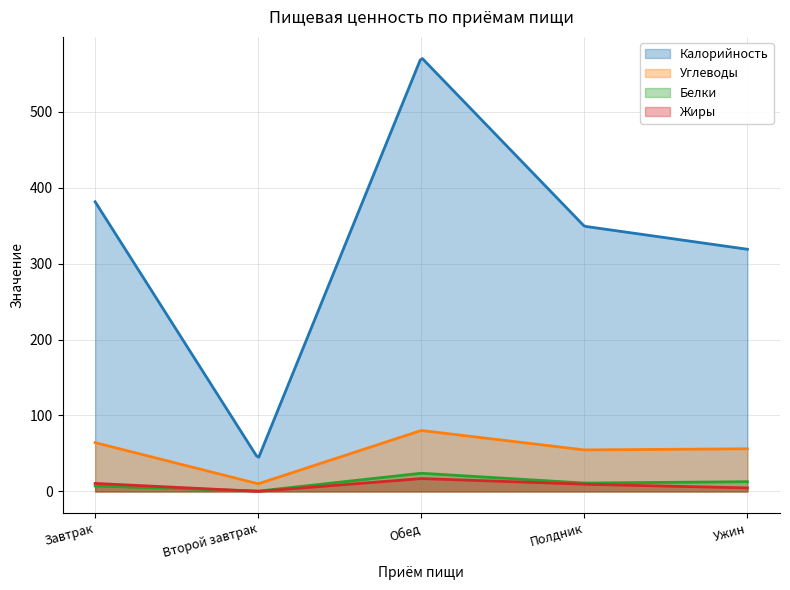

What value does the Жиры series have at Полдник?

9.5